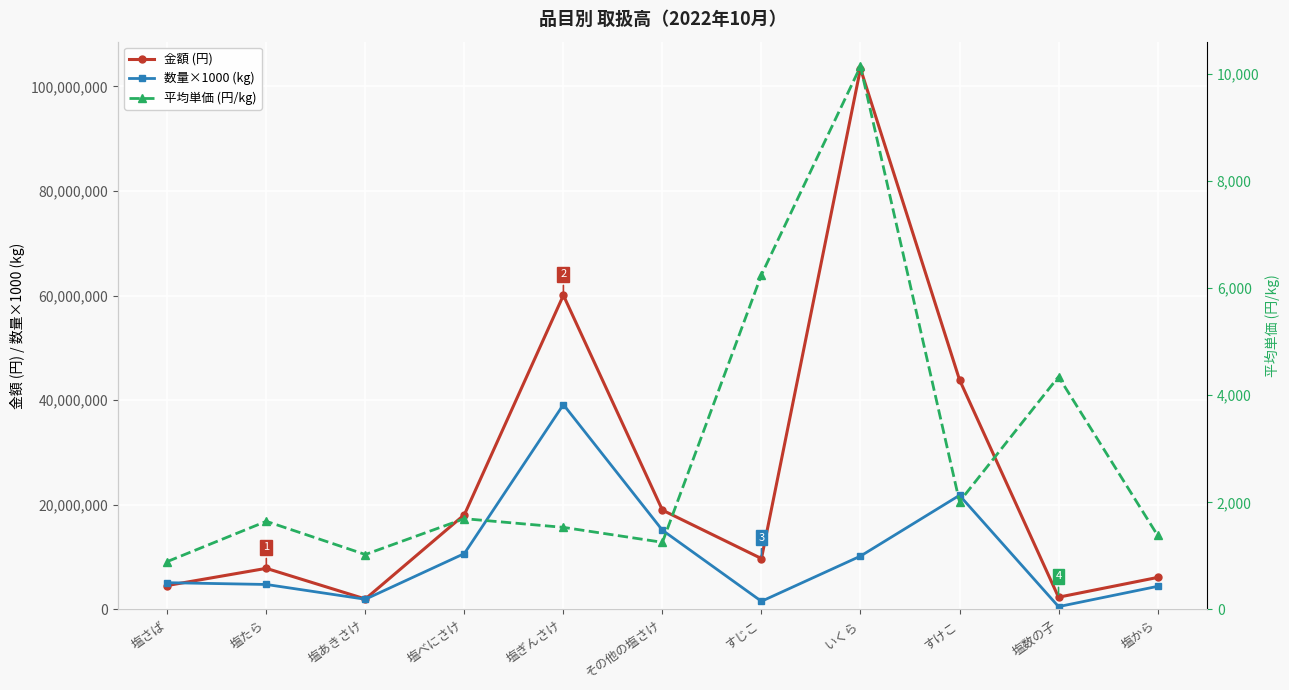

Which series has the largest total across all categories?

金額 (円)